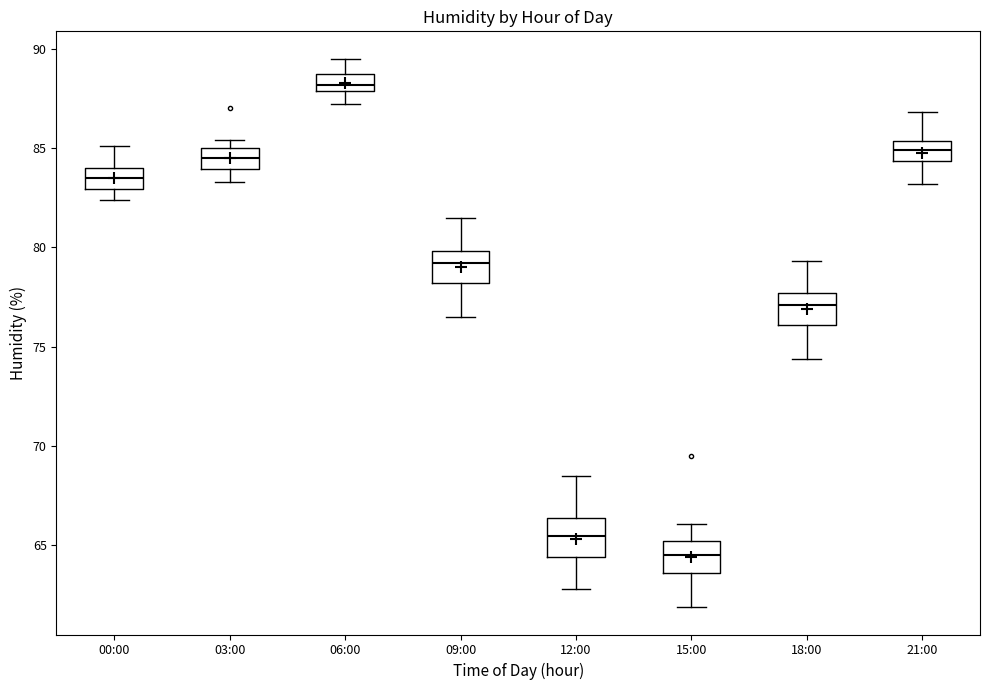

Where is the lower edge of the box for 09:00 on the y-axis? The values are not printed on the chart, so give them approximately, as read against the axis.

78.0